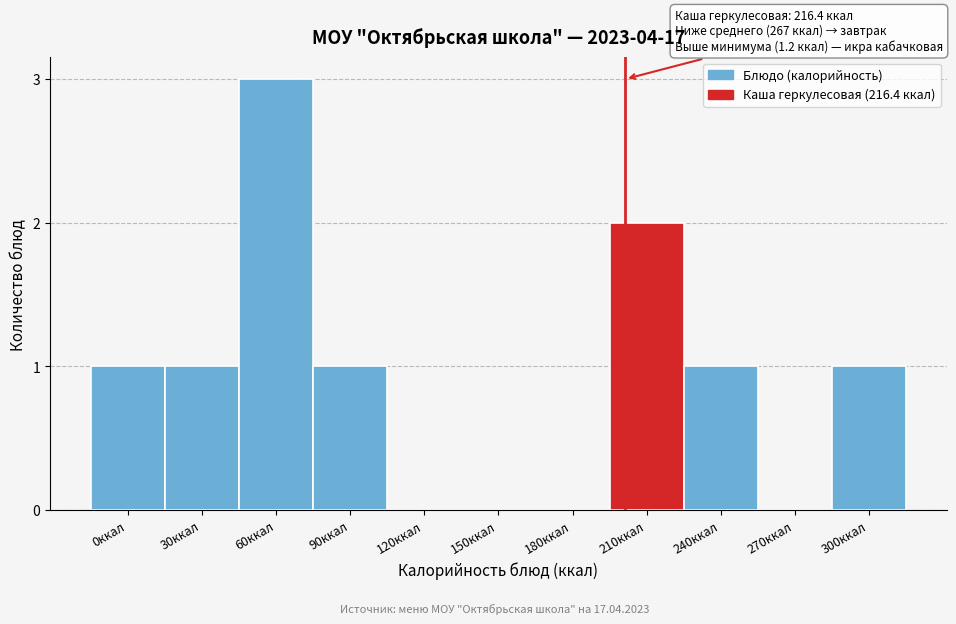

Reading right to left, transcribe all the data shown in this chart.

300ккал=1	270ккал=0	240ккал=1	210ккал=2	180ккал=0	150ккал=0	120ккал=0	90ккал=1	60ккал=3	30ккал=1	0ккал=1